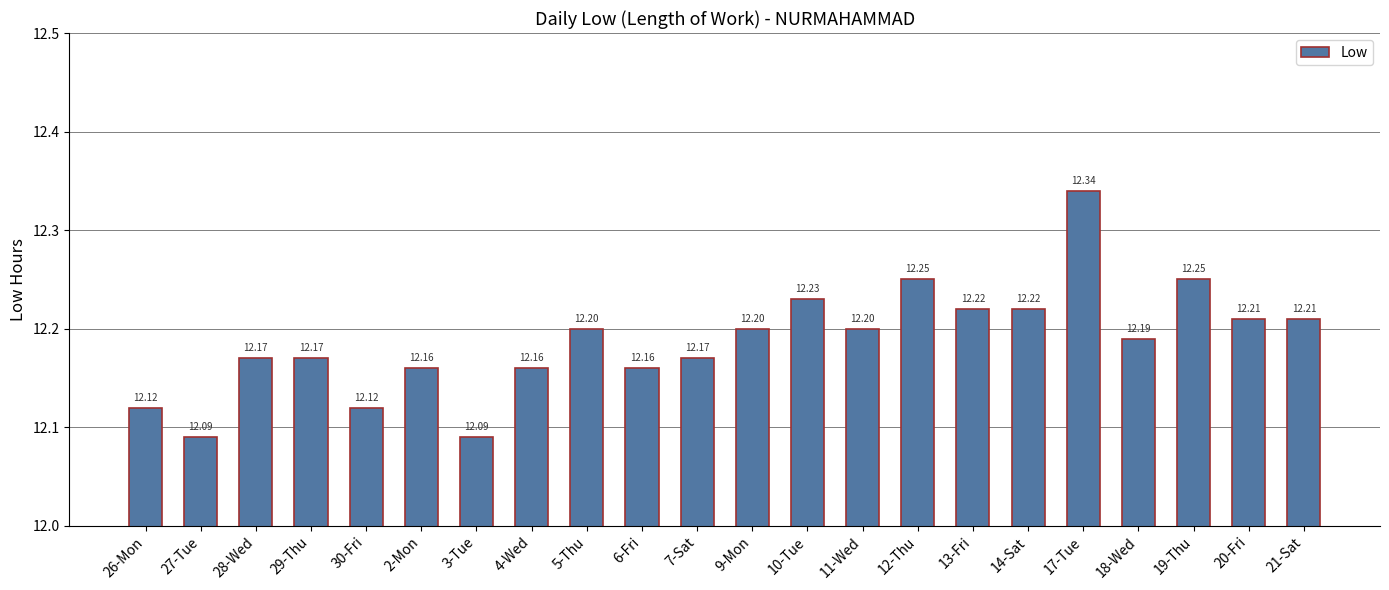

The chart shows a value of 4.4 at 29-Thu. True or false?

False